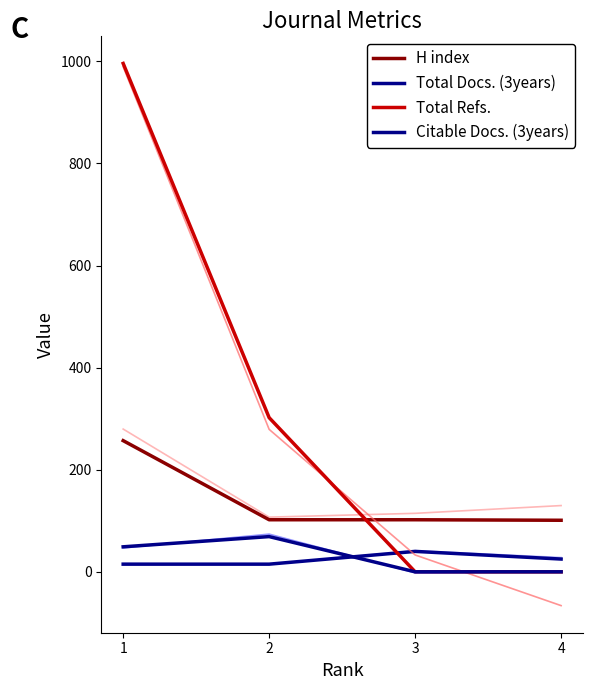

Where does the Total Docs. (3years) series first go above 25?

3